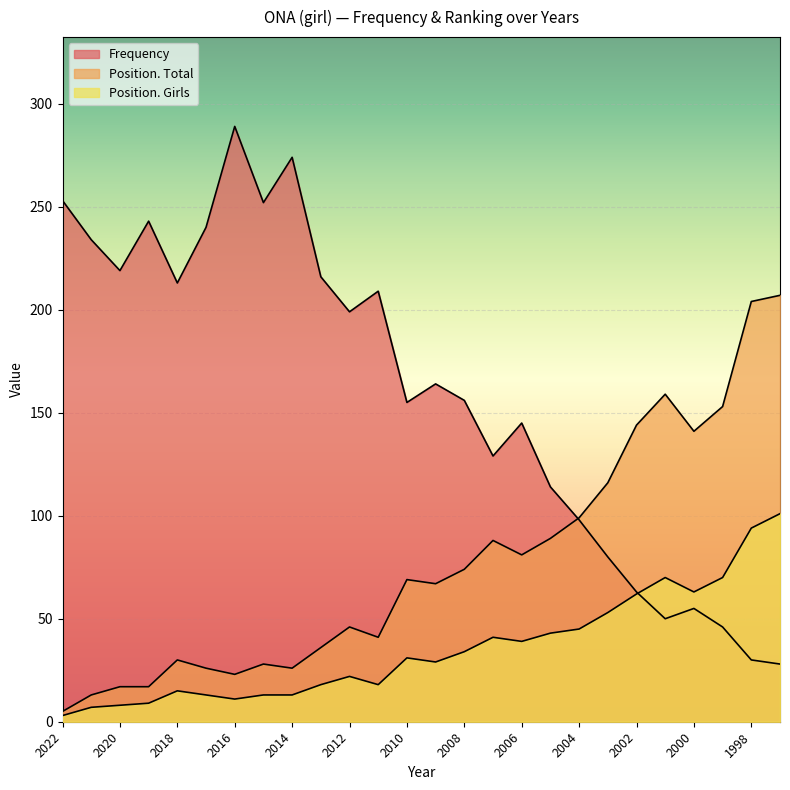

Reading left to right, list all the values displayed in this chart.

Frequency: 2022=253	2021=234	2020=219	2019=243	2018=213	2017=240	2016=289	2015=252	2014=274	2013=216	2012=199	2011=209	2010=155	2009=164	2008=156	2007=129	2006=145	2005=114	2004=98	2003=80	2002=63	2001=50	2000=55	1999=46	1998=30	1997=28
Position. Total: 2022=5	2021=13	2020=17	2019=17	2018=30	2017=26	2016=23	2015=28	2014=26	2013=36	2012=46	2011=41	2010=69	2009=67	2008=74	2007=88	2006=81	2005=89	2004=99	2003=116	2002=144	2001=159	2000=141	1999=153	1998=204	1997=207
Position. Girls: 2022=3	2021=7	2020=8	2019=9	2018=15	2017=13	2016=11	2015=13	2014=13	2013=18	2012=22	2011=18	2010=31	2009=29	2008=34	2007=41	2006=39	2005=43	2004=45	2003=53	2002=62	2001=70	2000=63	1999=70	1998=94	1997=101